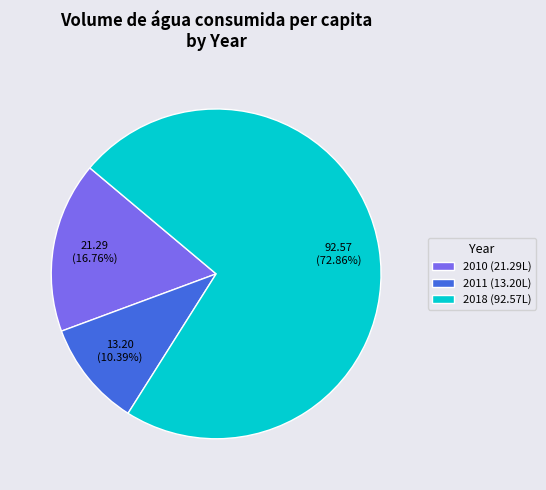

Rank the categories by value from highest to lowest.

2018 (92.57L), 2010 (21.29L), 2011 (13.20L)